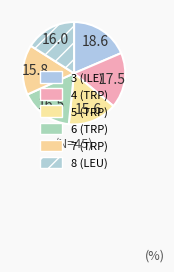

How many segments does this pie chart have?

6